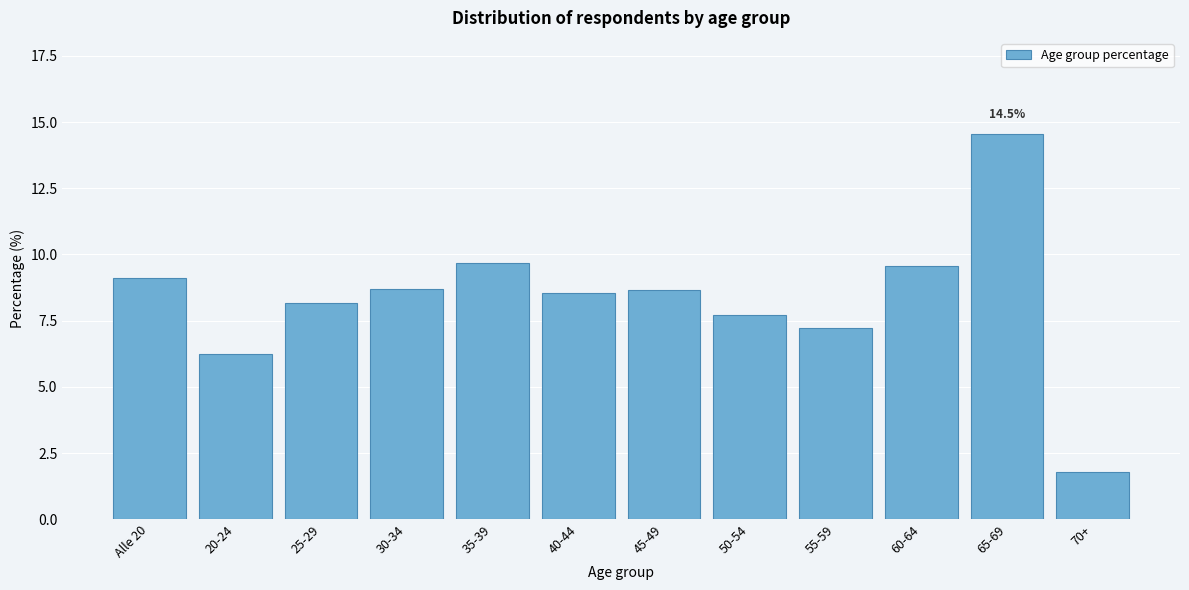

Reading left to right, extract all data points from this chart.

Alle 20=9.1	20-24=6.3	25-29=8.2	30-34=8.7	35-39=9.7	40-44=8.6	45-49=8.7	50-54=7.7	55-59=7.2	60-64=9.6	65-69=14.5	70+=1.8